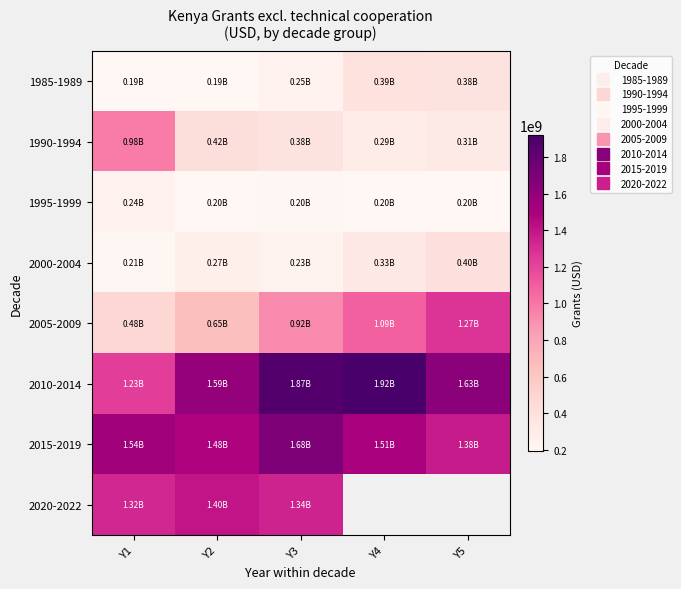

What is the total value across all series at Y2?

6208560000.0